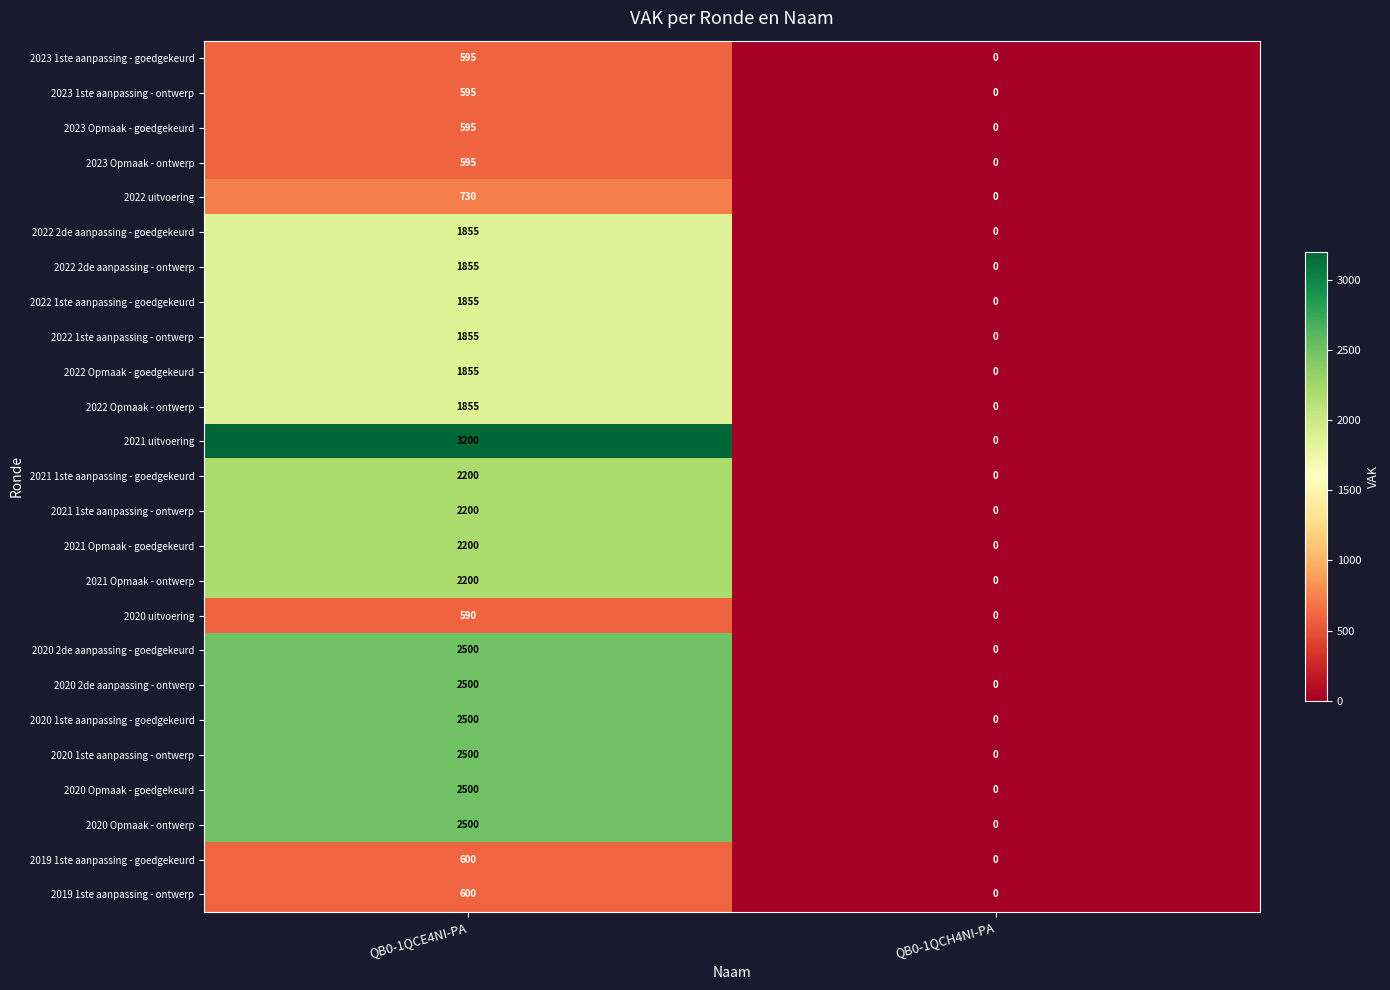

At how many categories does at least one series exceed 1548?

1